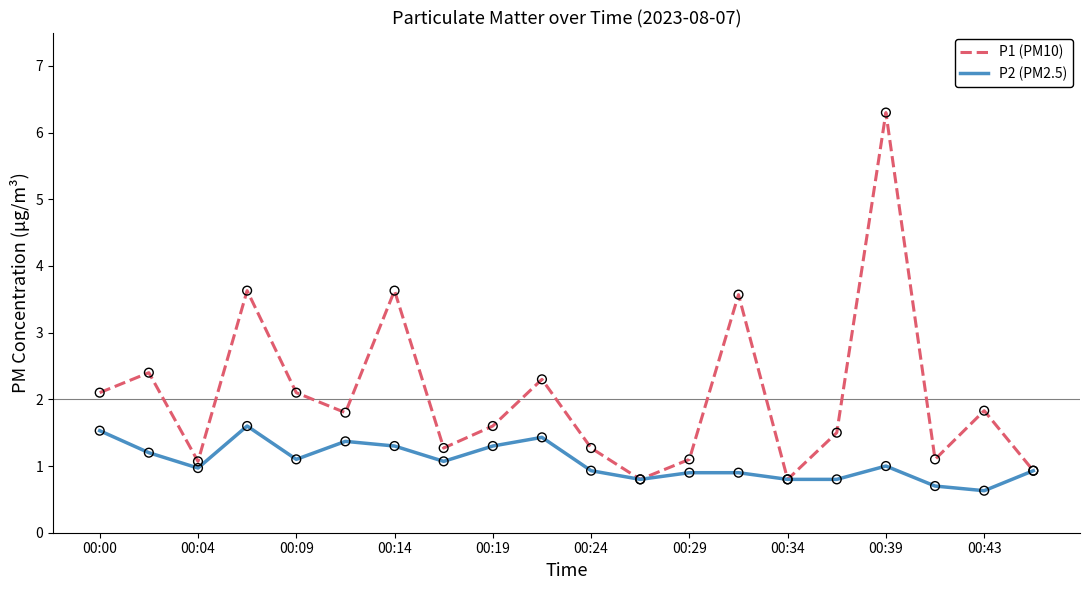

Which series has the largest total across all categories?

P1 (PM10)